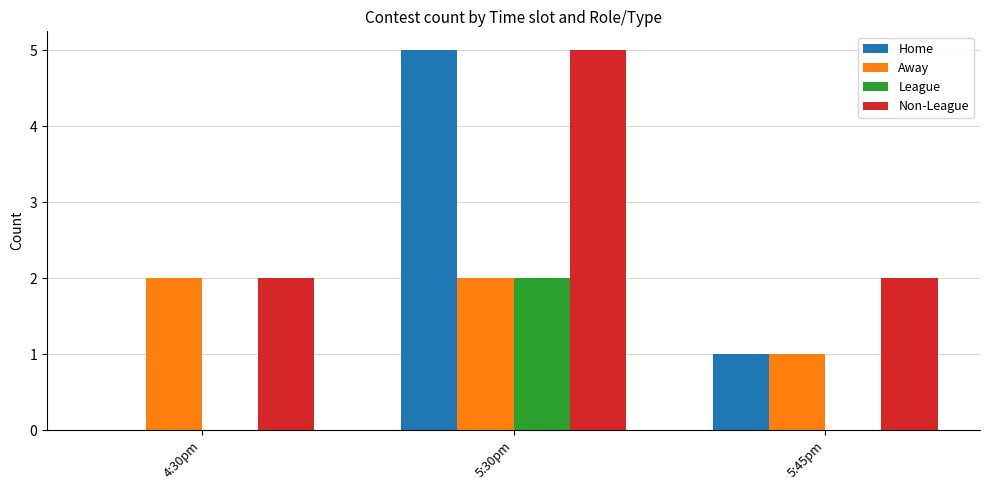

Between 4:30pm and 5:30pm, which series saw the biggest shift?

Home